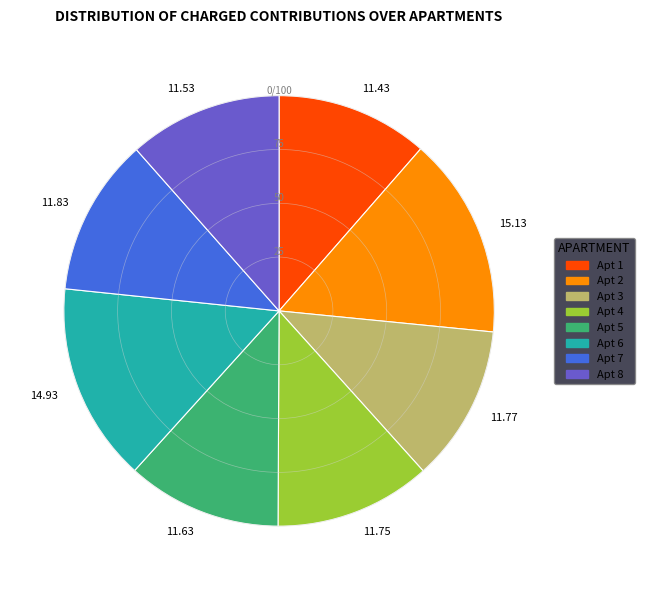

Which has a higher value, 15.13 or 11.43?

15.13